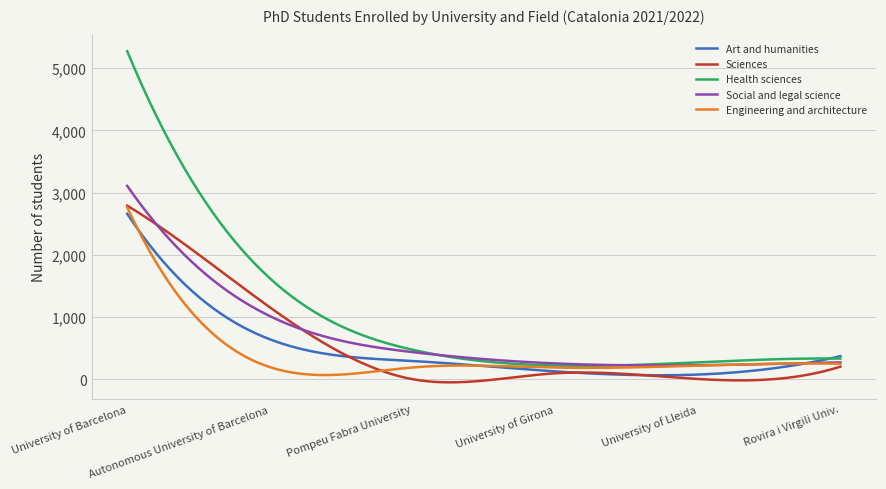

Which series has the largest range (max minus min)?

Health sciences